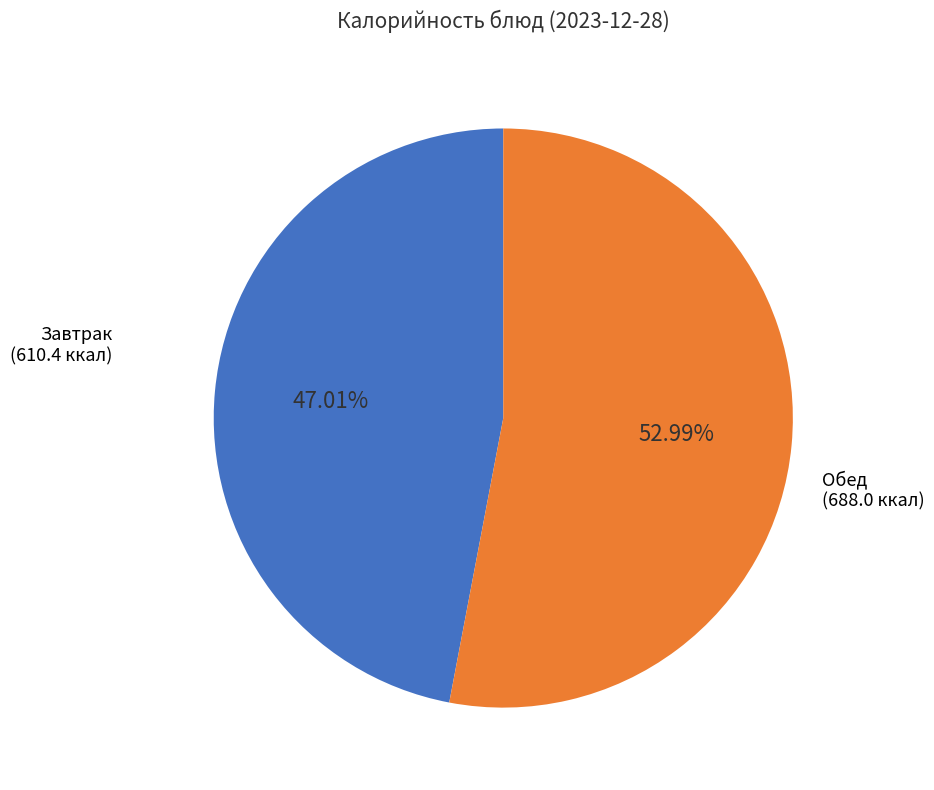

To the nearest percent, what is the difference between the largest and smallest slice percentages?

6%